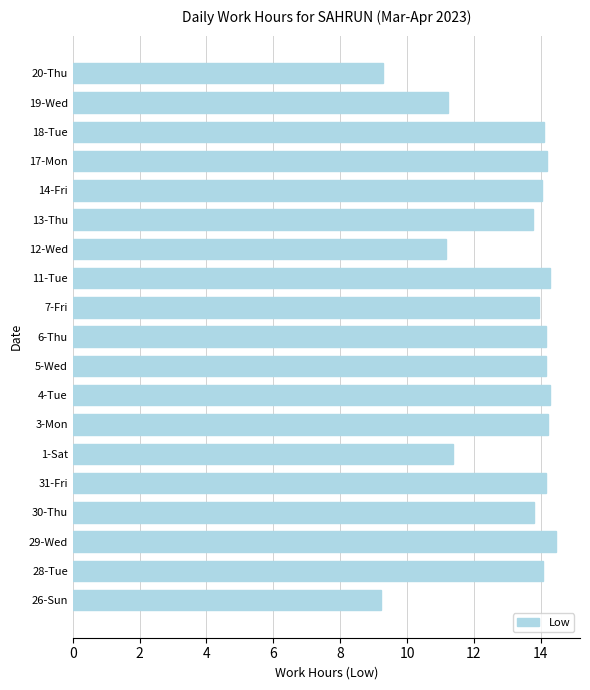

True or false: the data shows 4.5 at 11-Tue.

False